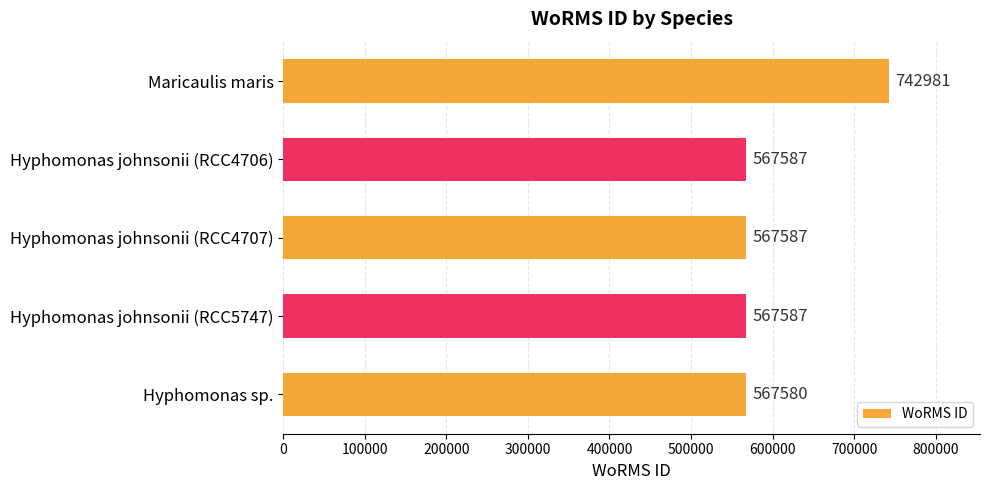

What is the minimum value shown in the chart?

567580